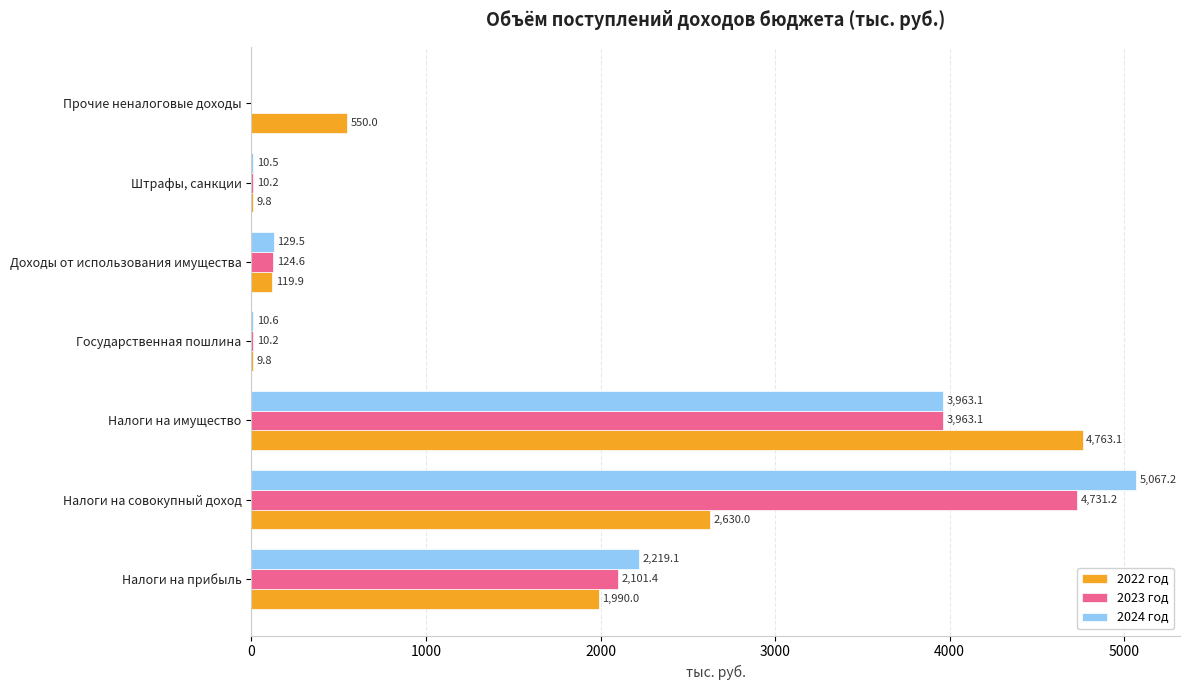

What is the total value across all series at Доходы от использования имущества?

374.0